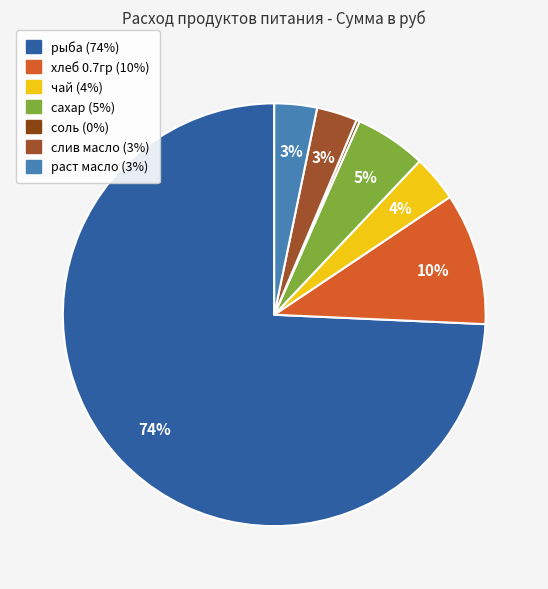

What is the smallest slice in the pie chart?

соль